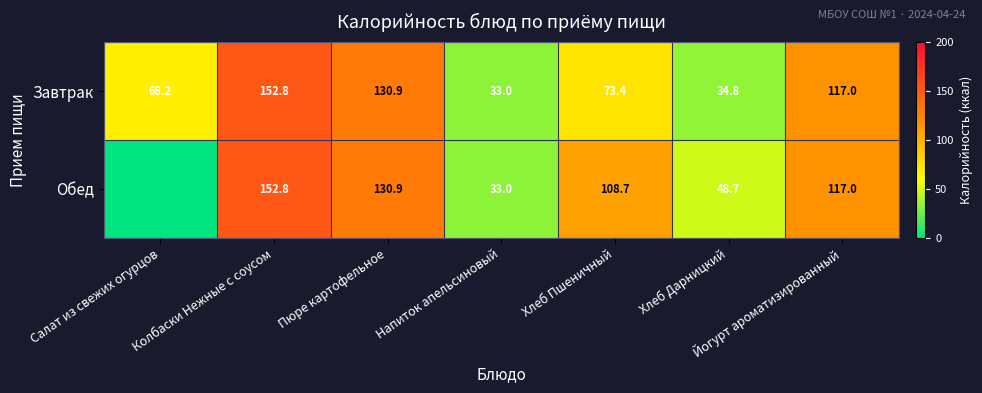

What is the difference between the Завтрак values at Салат из свежих огурцов and Йогурт ароматизированный?

48.8